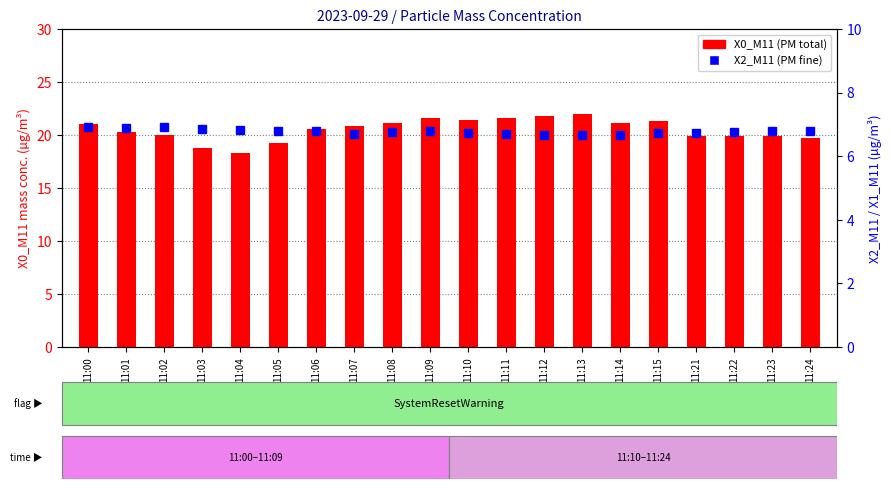

What is the sum of the X2_M11 values at 11:02 and 11:24?

13.7